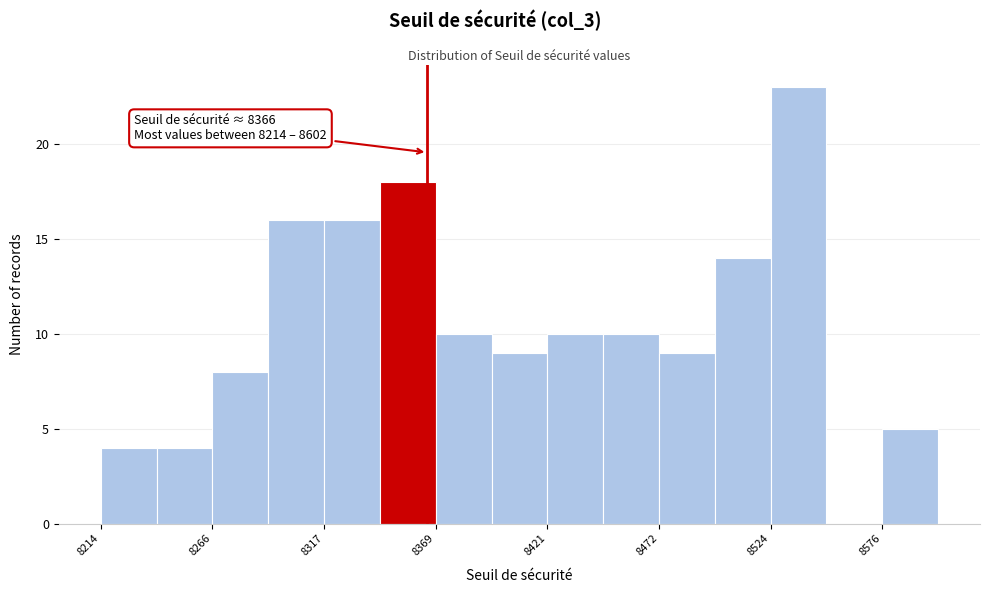

Read against the x-axis, roughly where is the centre of the tallest bar?

8540